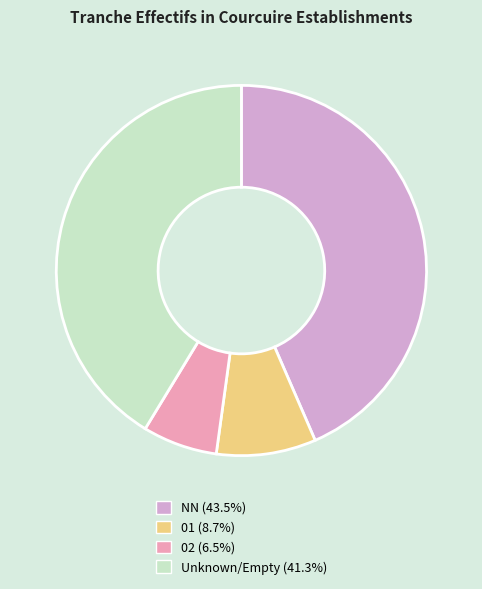

Is there a majority slice in this chart?

No